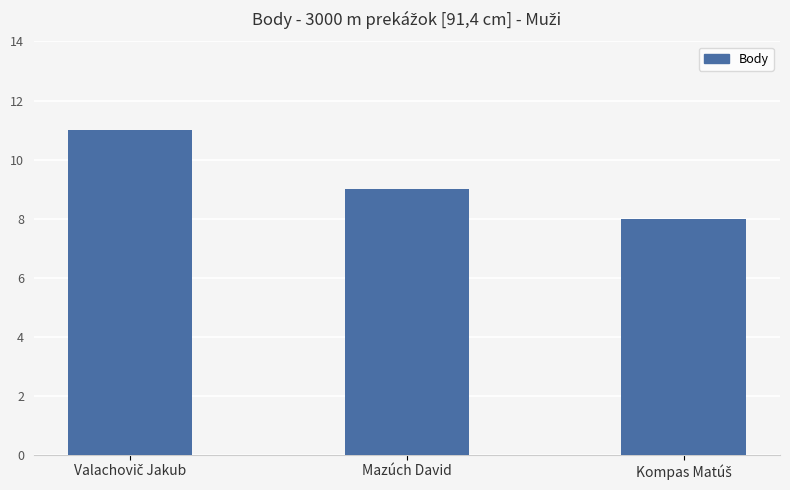

Is it true that the value at Mazúch David is 9?

True